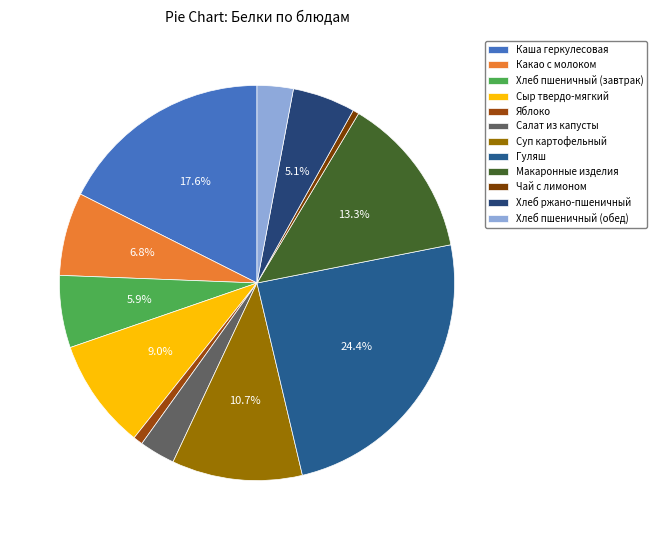

Which slice is the smallest?

Чай с лимоном